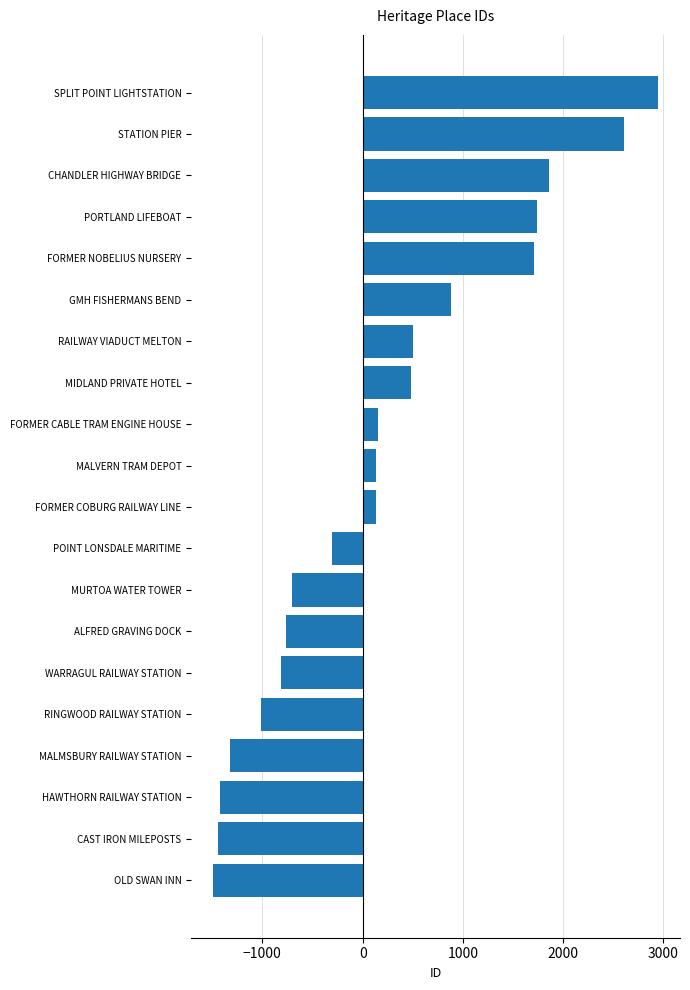

What is the approximate value at HAWTHORN RAILWAY STATION?

-1424